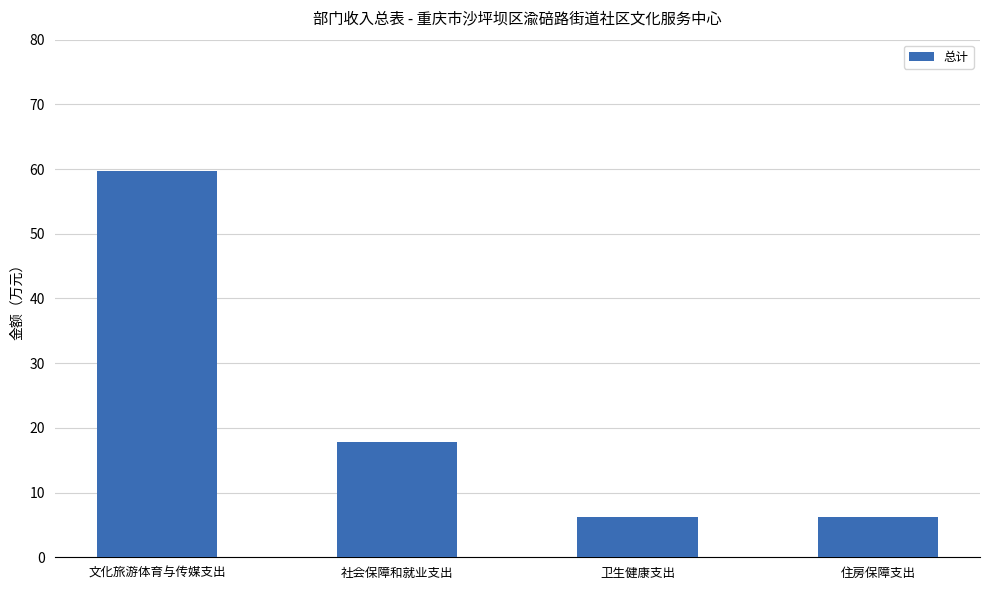

At which label is the value closest to 32?

社会保障和就业支出